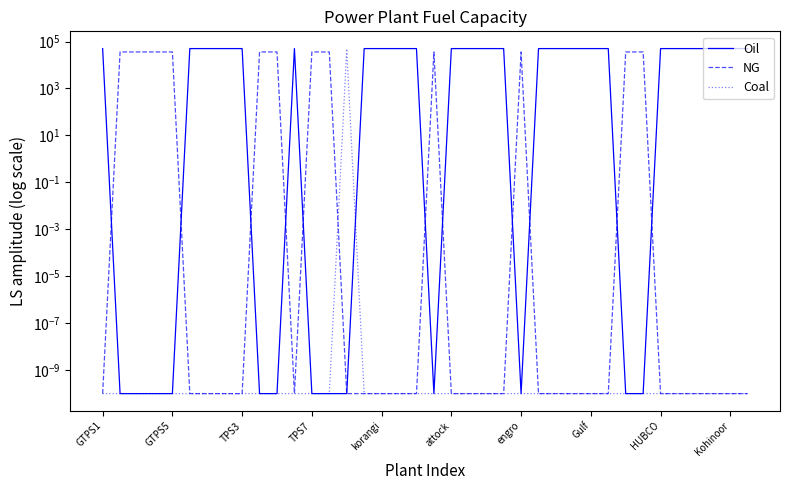

Which series has the largest range (max minus min)?

Oil